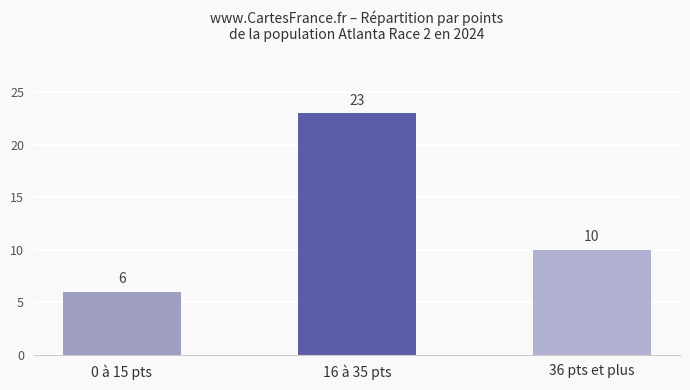

What position from the left is 0 à 15 pts?

1